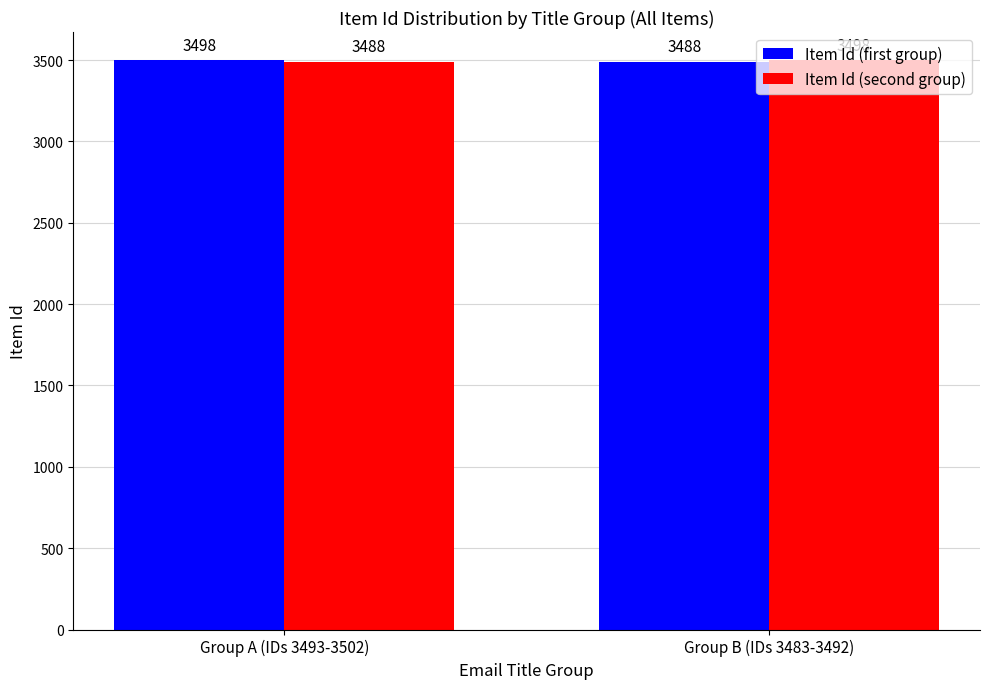

The value of Item Id (second group) at Group B (IDs 3483-3492) is 3497.5. True or false?

True